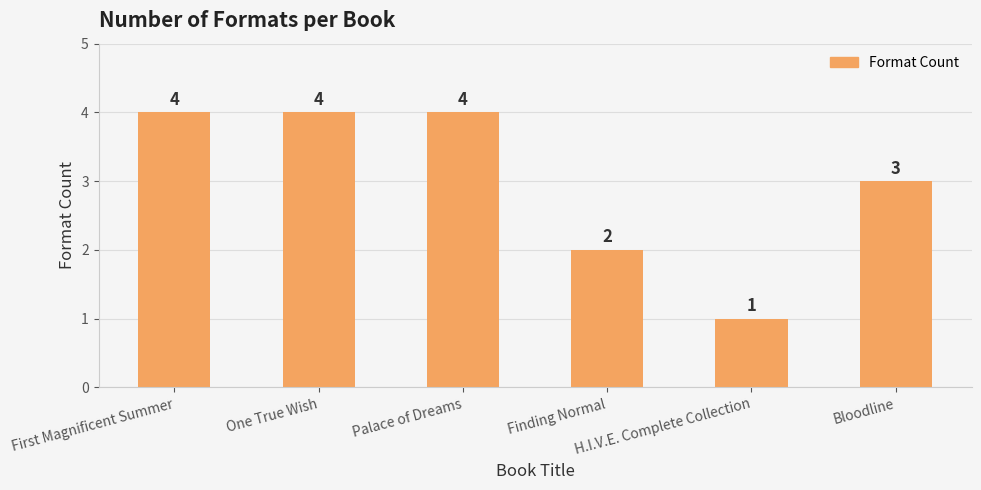

What is the smallest value displayed?

1